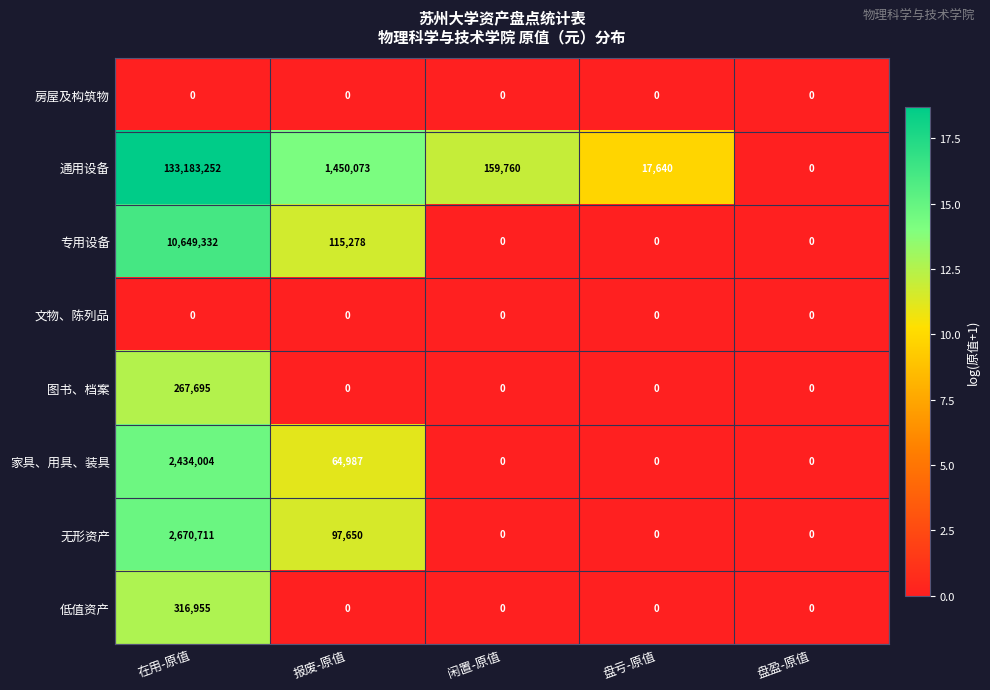

What is the difference between the highest and lowest values at 盘亏-原值?

17640